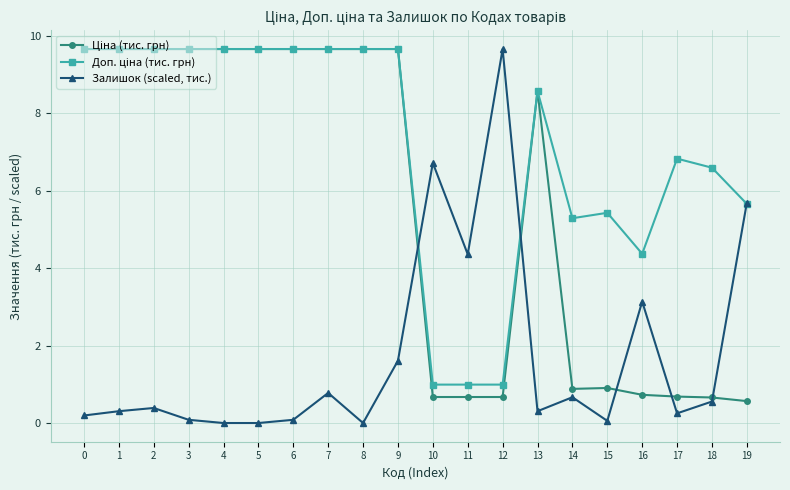

Which series has the largest range (max minus min)?

Залишок (scaled, тис.)